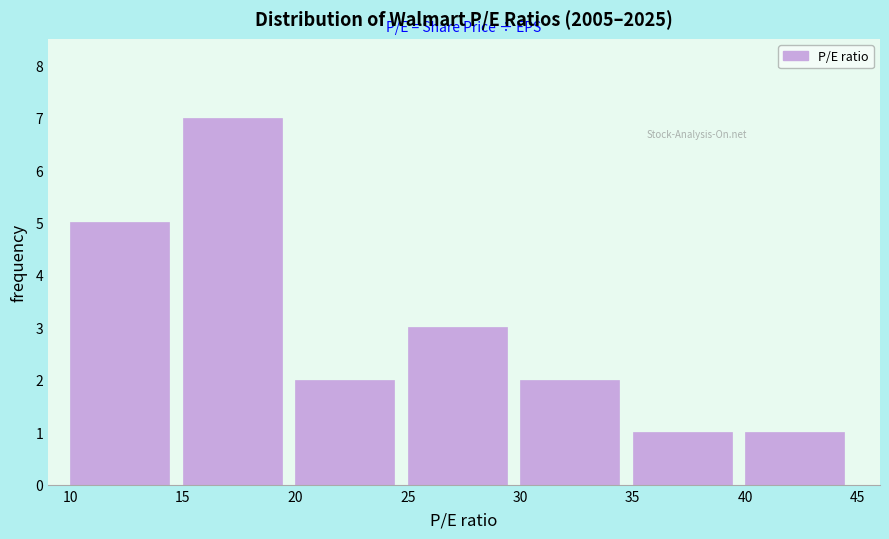

What is the height of the bar covering 25 to 30 on the x-axis? The values are not printed on the chart, so give them approximately, as read against the axis.

3